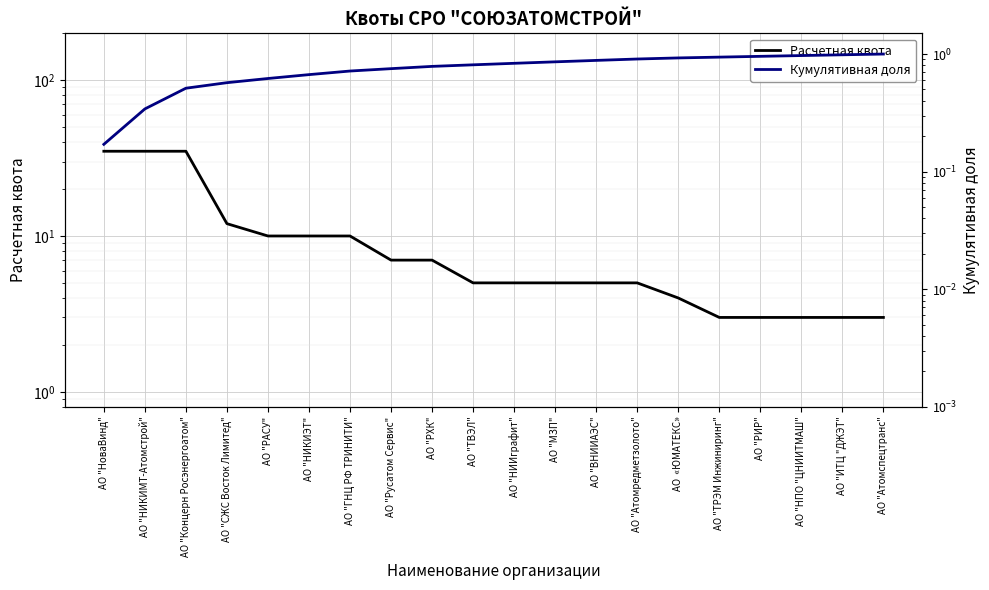

Which series has the largest range (max minus min)?

Расчетная квота